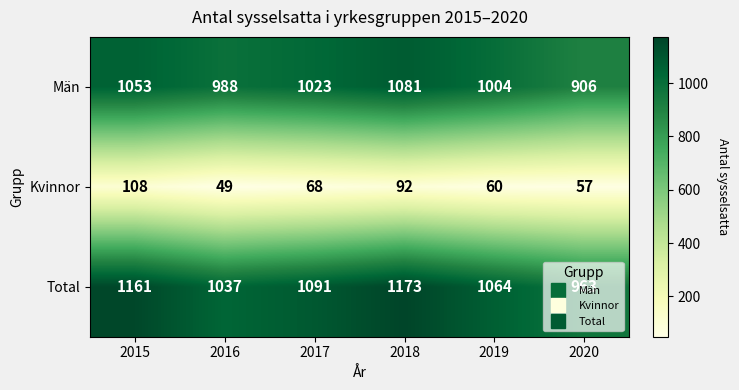

Which series has the widest spread of values?

Total